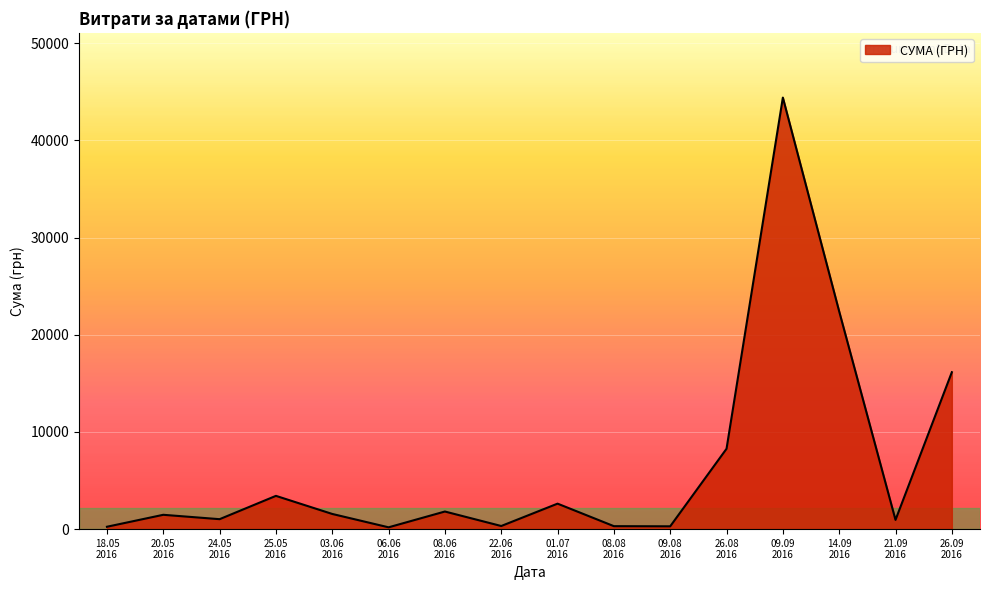

True or false: there are more than 1 points higher than both neighbors.

True